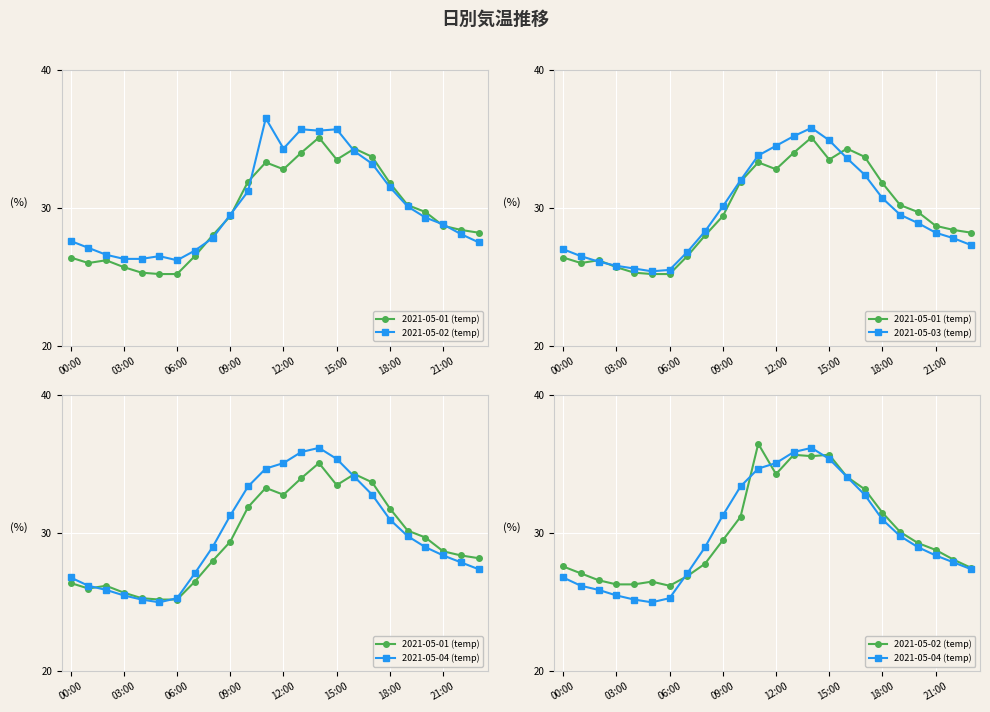

What is the difference between the 2021-05-03 (temp) values at 12:00 and 15:00?

0.2